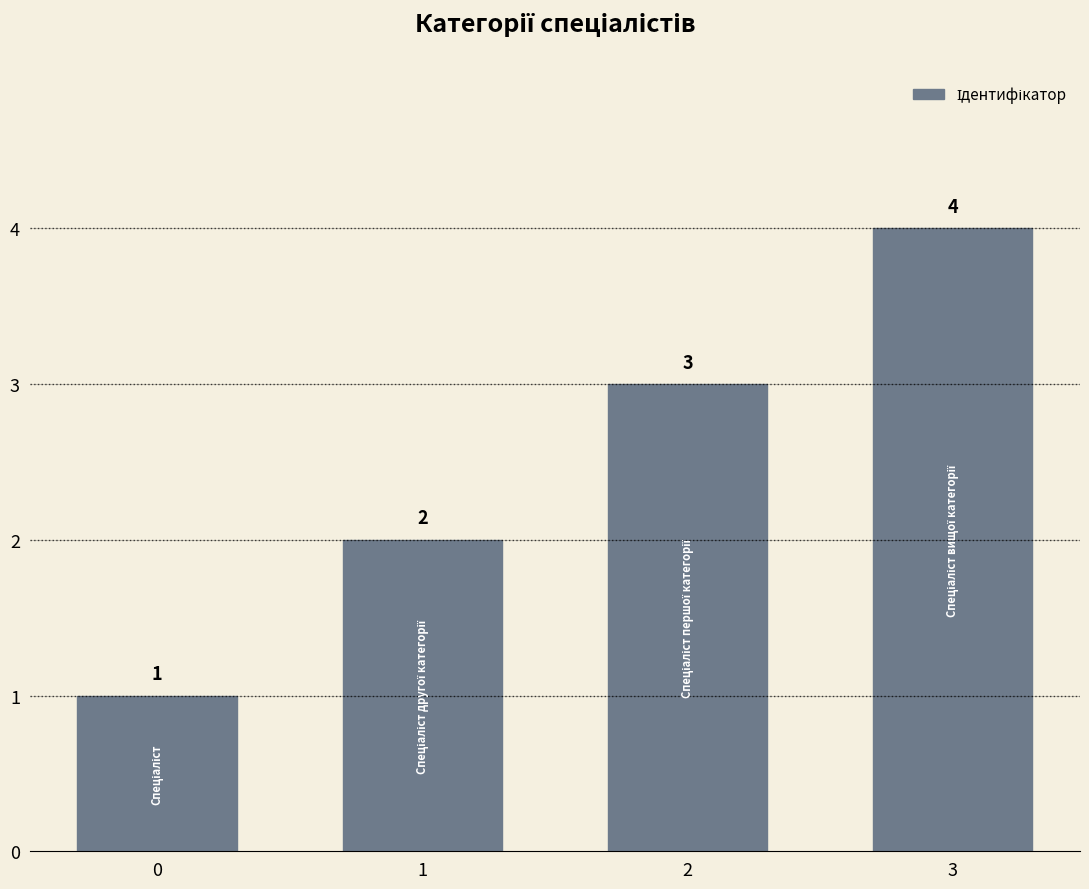

What is the value of the 2nd bar from the left?

2